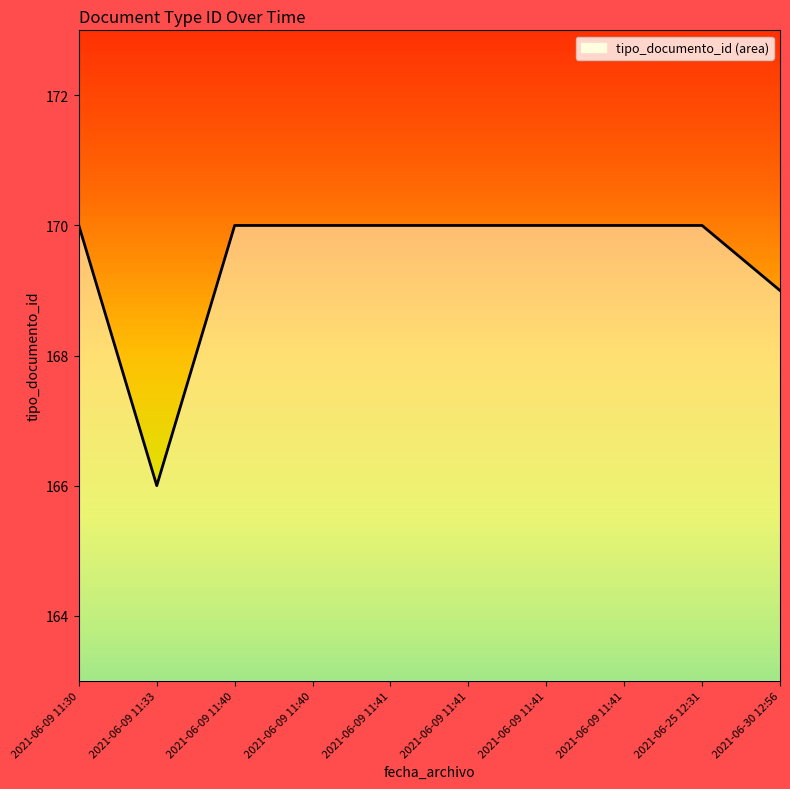

What is the label of the 2nd point from the left?

2021-06-09 11:33